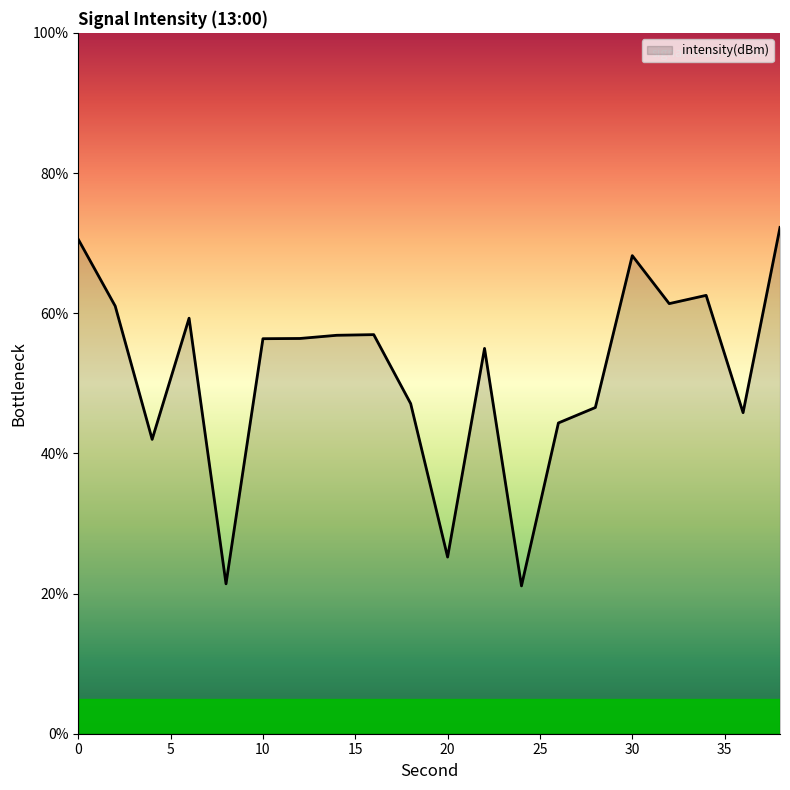

What is the minimum value shown in the chart?

21.1